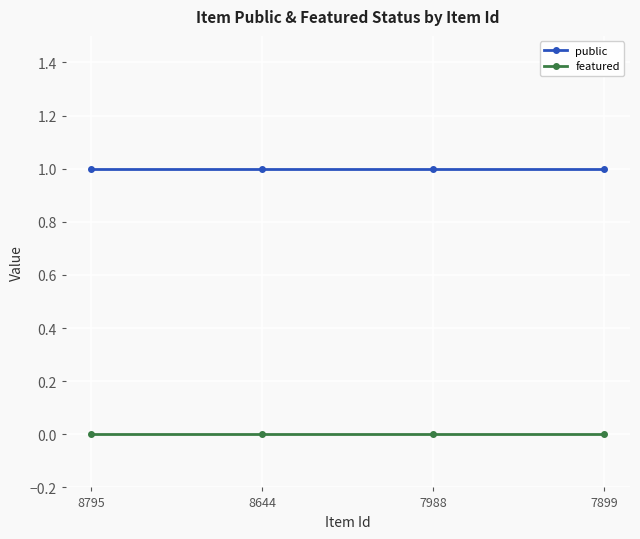

Rank the series by their average value, from lowest to highest.

featured, public